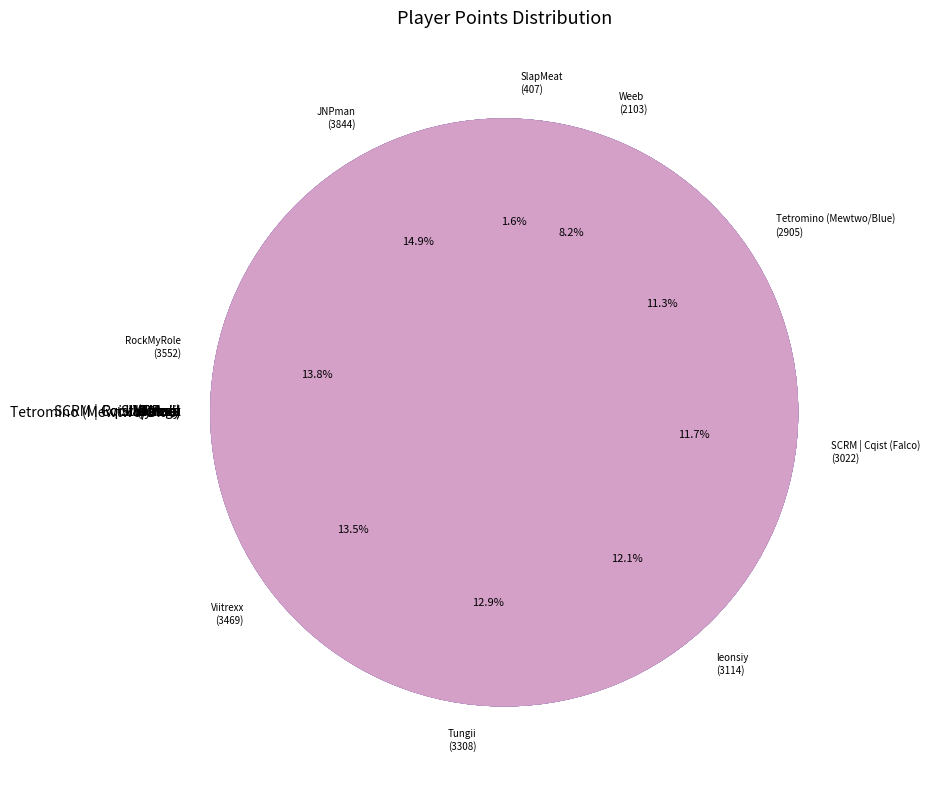

Is there a majority slice in this chart?

No